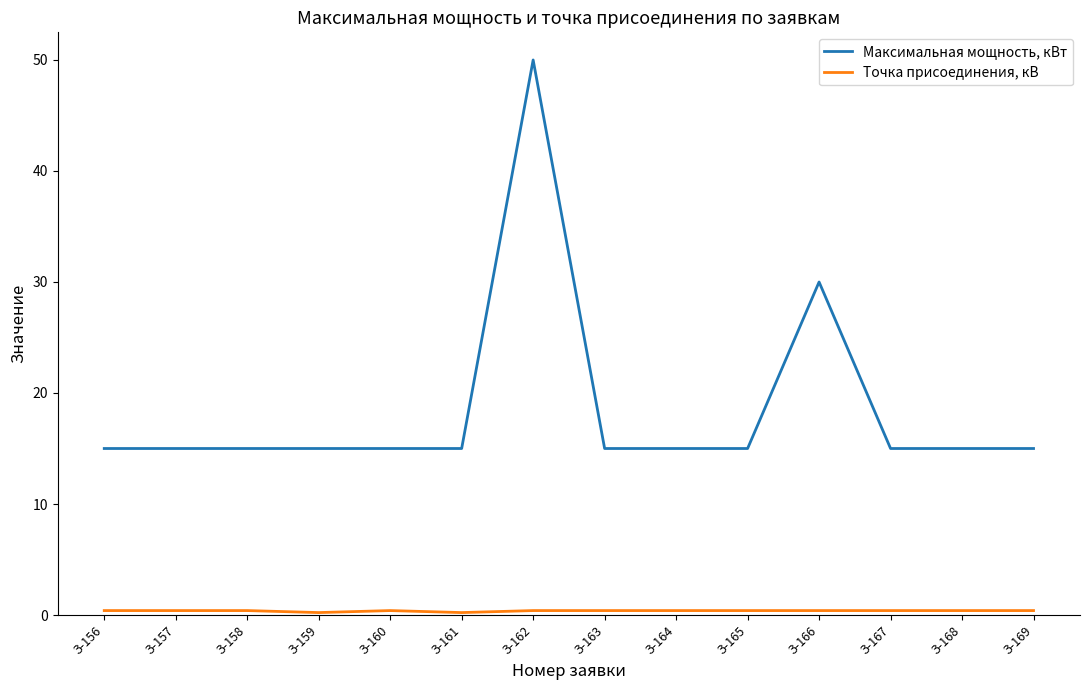

Which series has the largest range (max minus min)?

Максимальная мощность, кВт